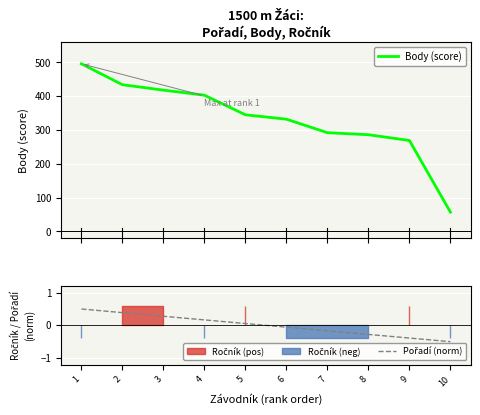

What is the minimum value for Body (score)?

57